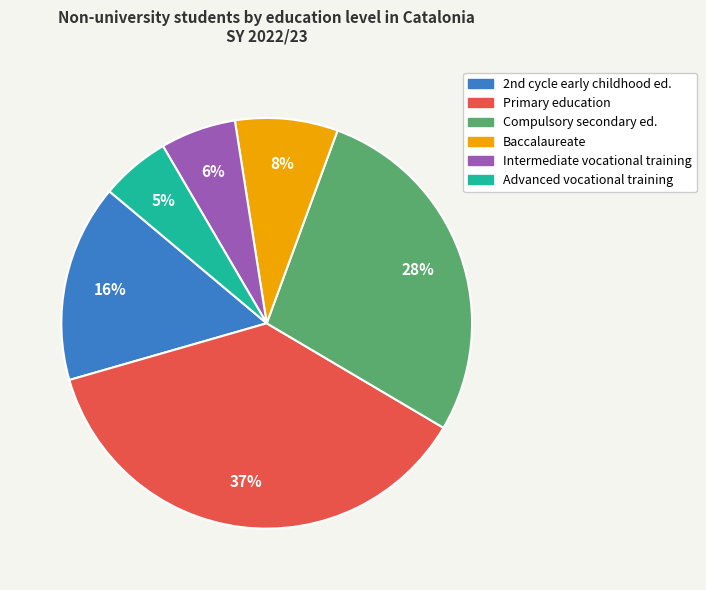

Does any single category account for the majority?

No